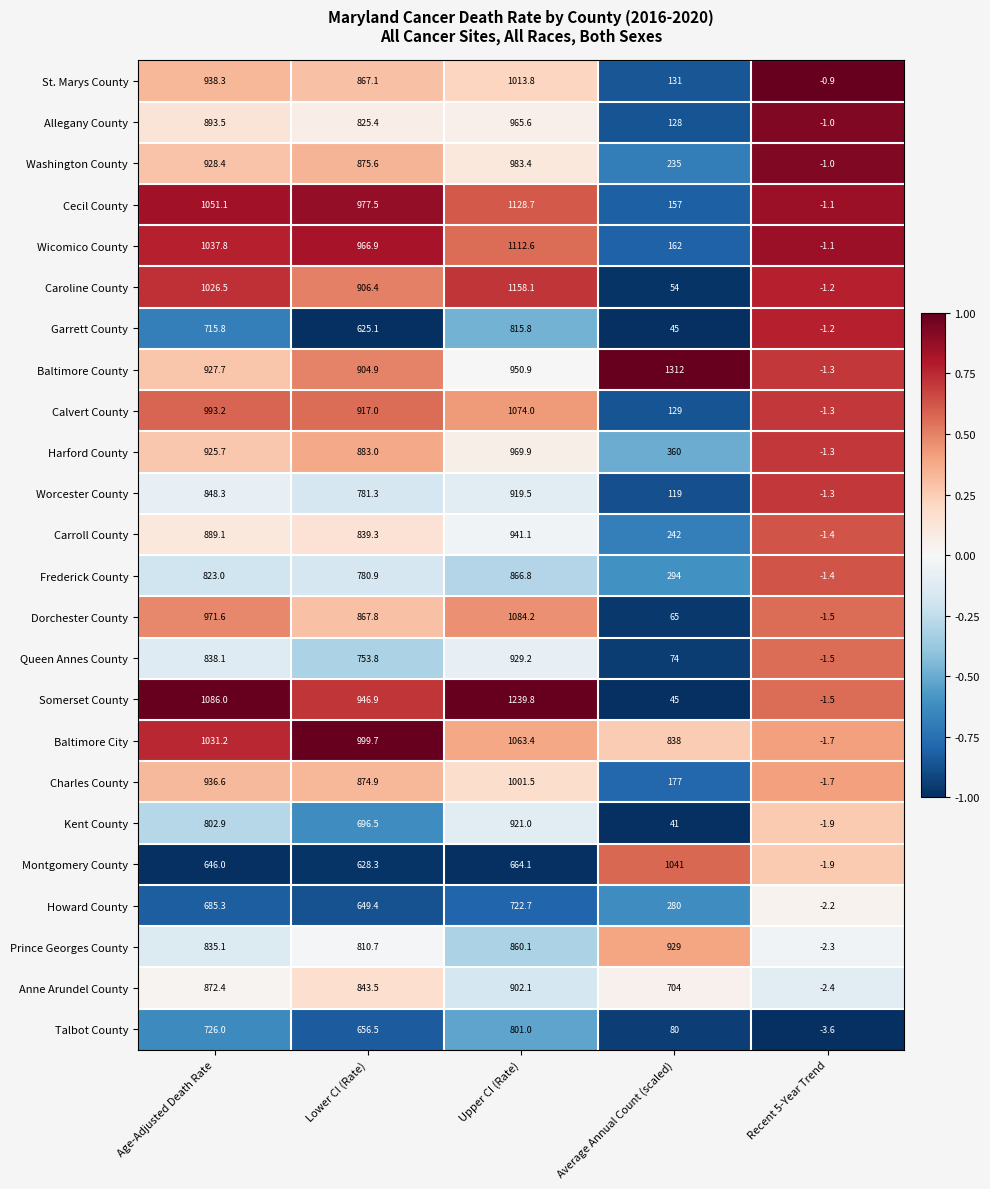

What is the smallest value displayed?

-3.6